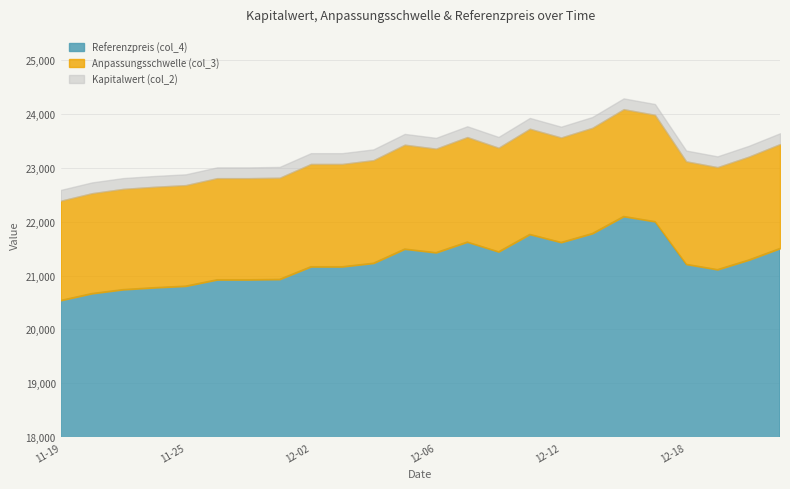

What value does the Anpassungsschwelle (col_3) series have at 2024-12-12?

23560.6